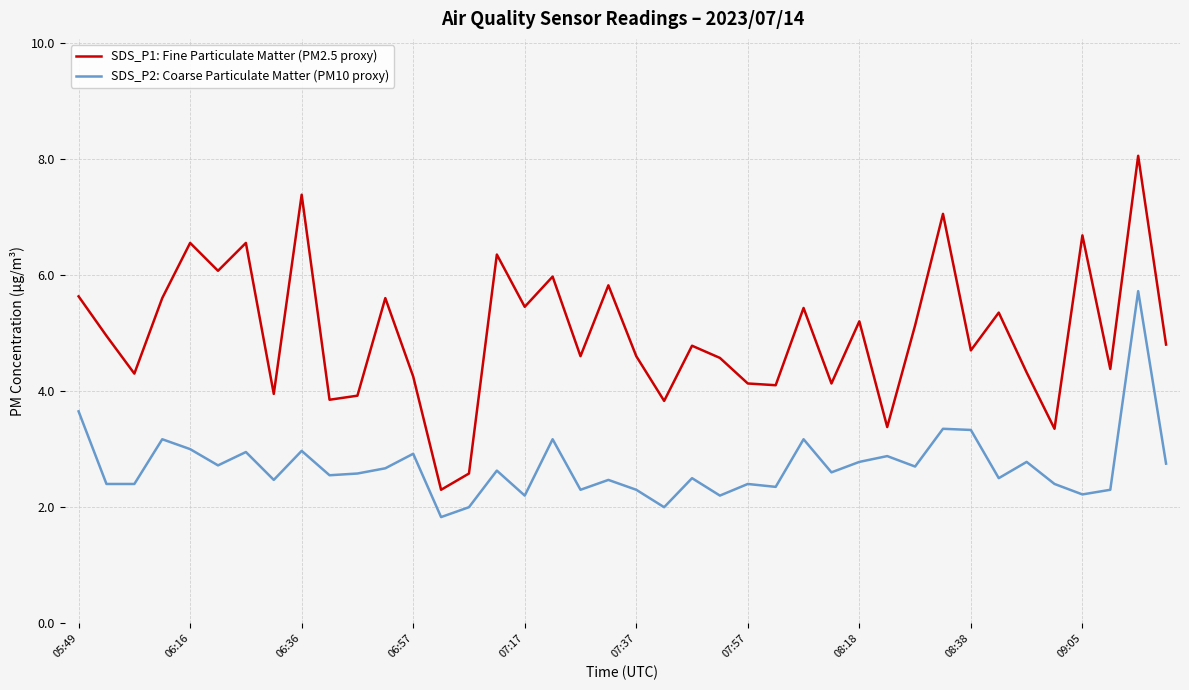

What is the difference between the maximum and minimum values in the SDS_P2: Coarse Particulate Matter (PM10 proxy) series?

3.9